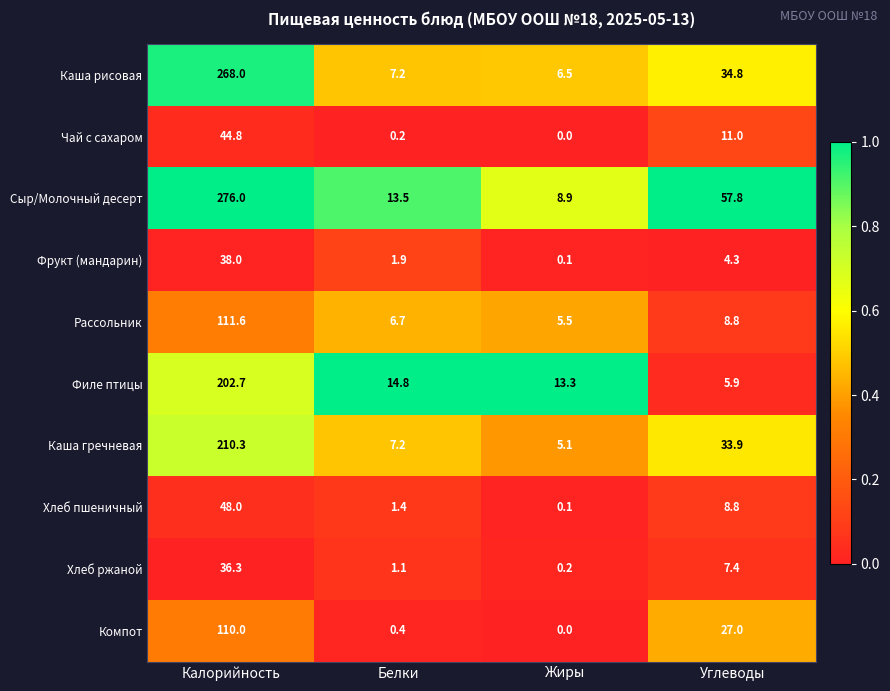

Where does the Филе птицы series first go above 14?

Калорийность